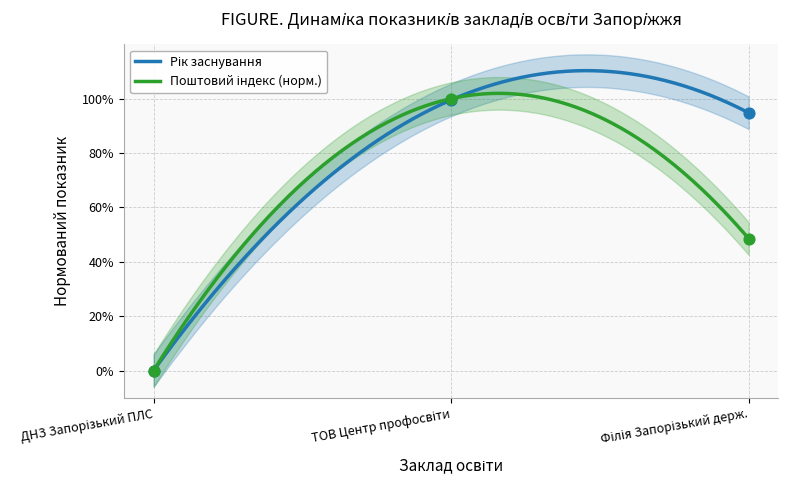

Which series contains the lowest Y value?

Рік заснування